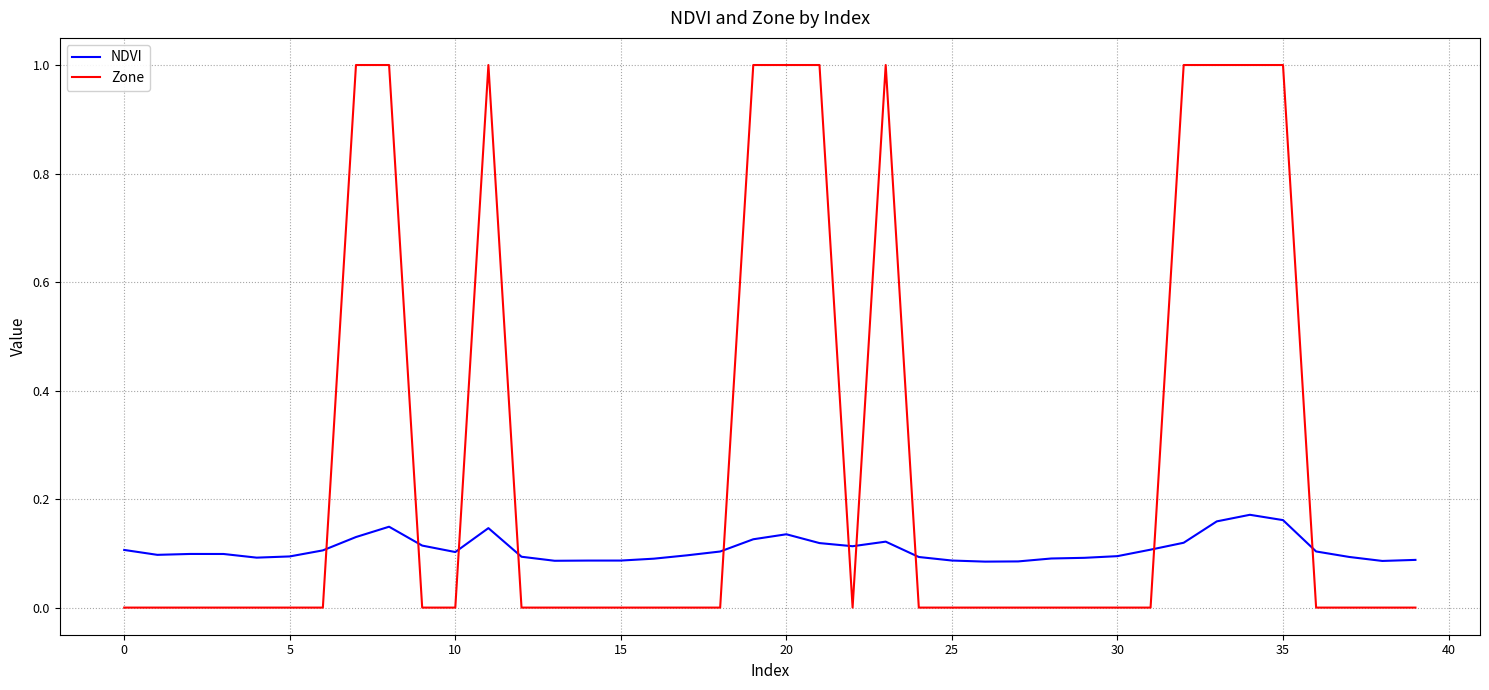

What is the difference between the maximum and minimum values in the Zone series?

1.0